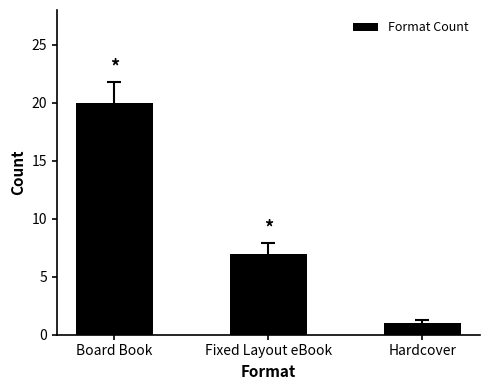

What is the difference between the maximum and minimum values?

19